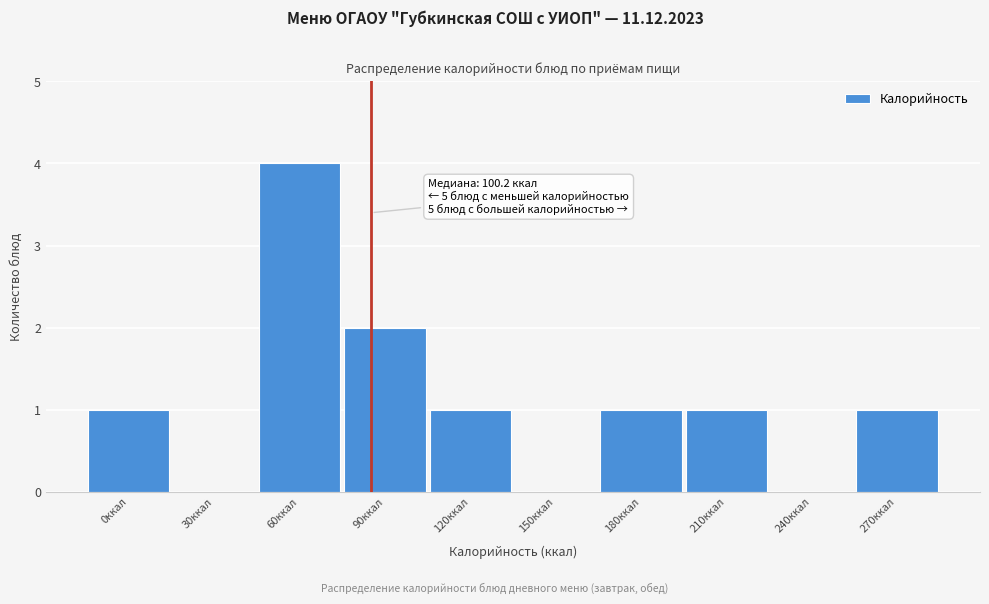

Reading right to left, extract all data points from this chart.

270ккал=1	240ккал=0	210ккал=1	180ккал=1	150ккал=0	120ккал=1	90ккал=2	60ккал=4	30ккал=0	0ккал=1